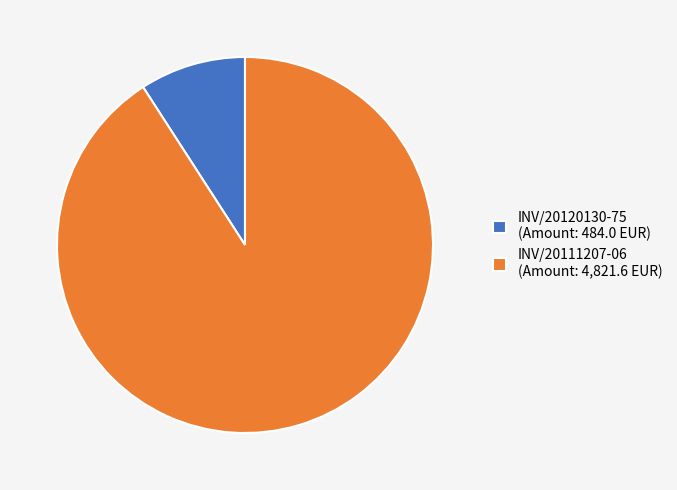

The INV/20111207-06 slice represents 99% of the pie. True or false?

False